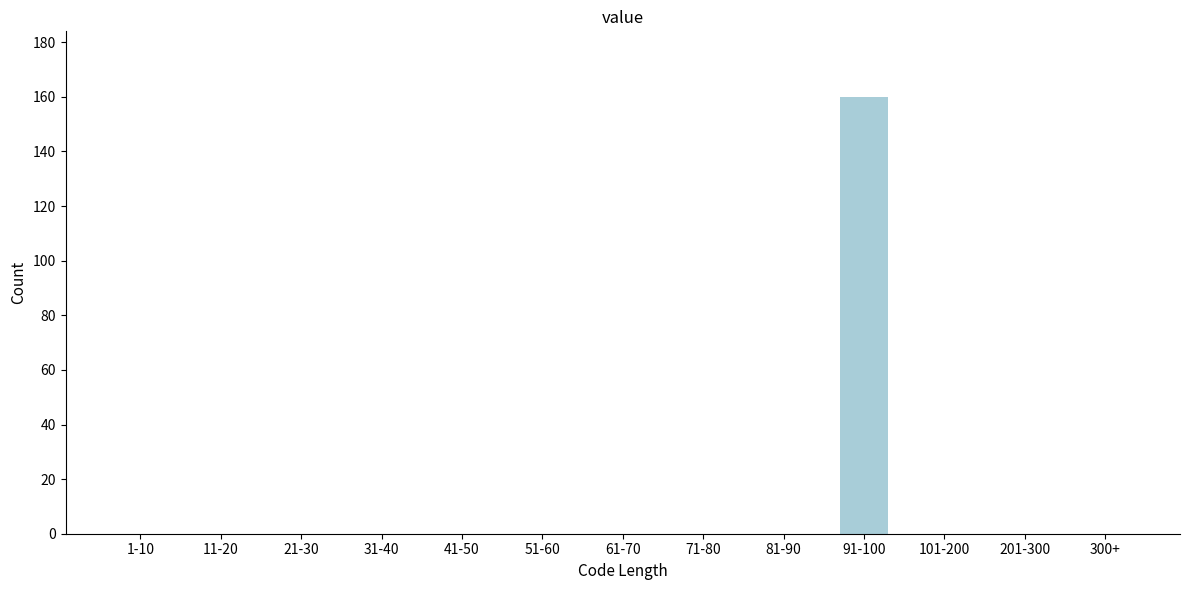

Reading right to left, extract all data points from this chart.

300+=0	201-300=0	101-200=0	91-100=160	81-90=0	71-80=0	61-70=0	51-60=0	41-50=0	31-40=0	21-30=0	11-20=0	1-10=0